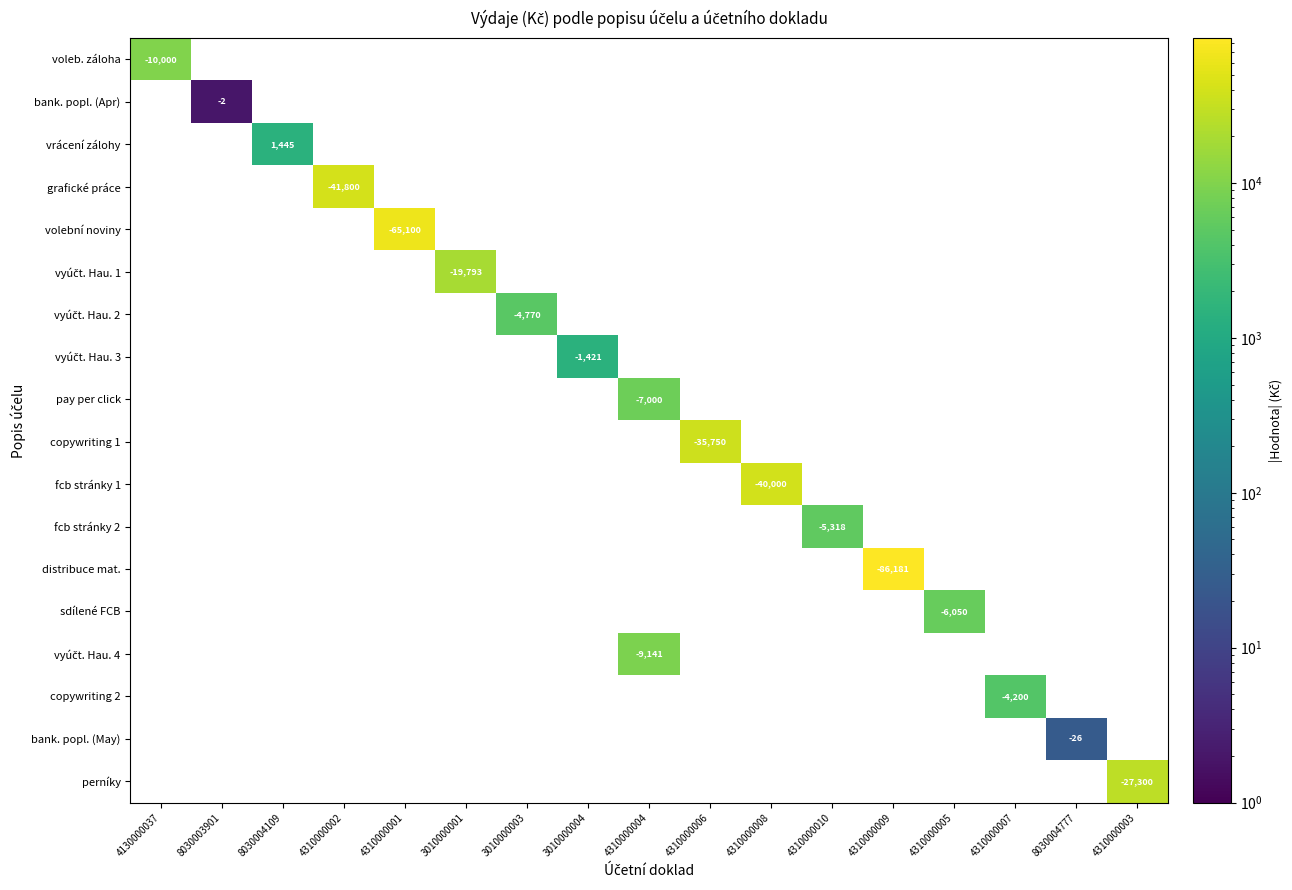

Count the number of data series in this chart.

18